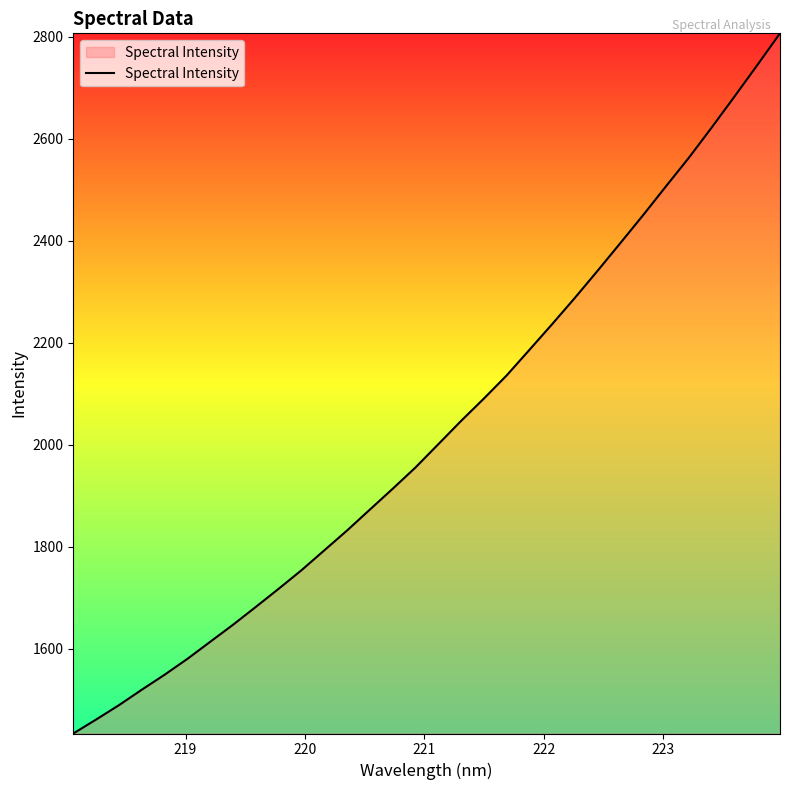

What is the greatest value displayed?

2806.3